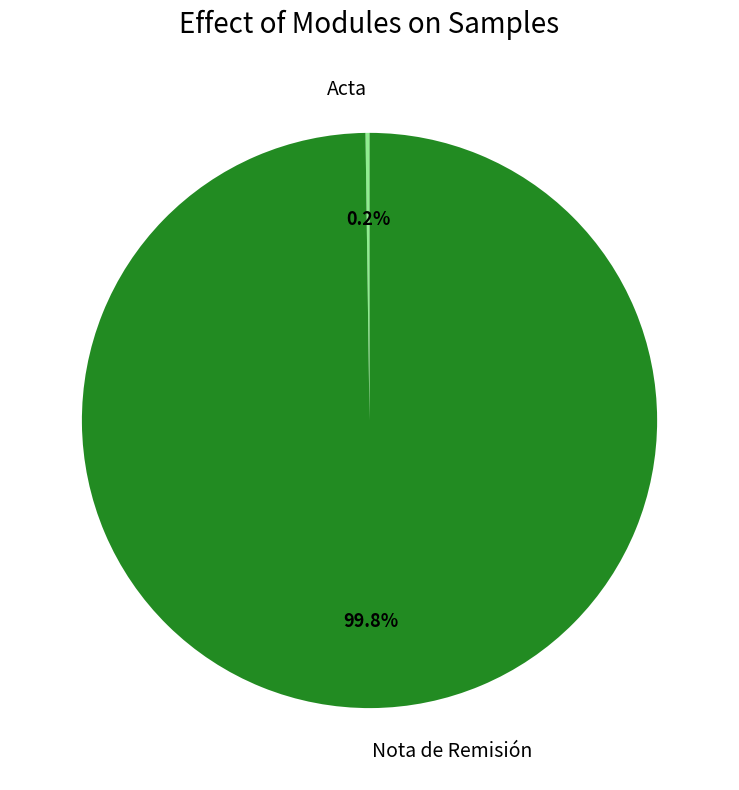

Which category has the biggest portion of the pie?

Nota de Remisión